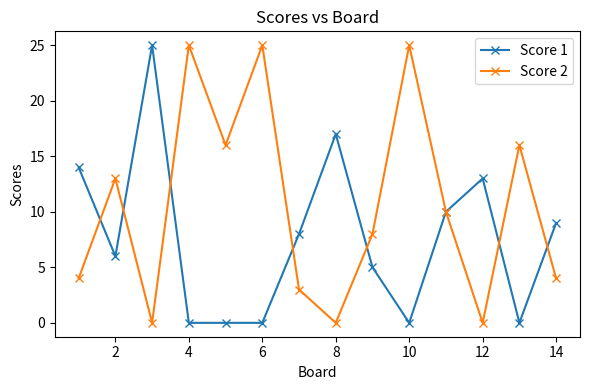

True or false: Score 1 has more than 0 points higher than both neighbors.

True